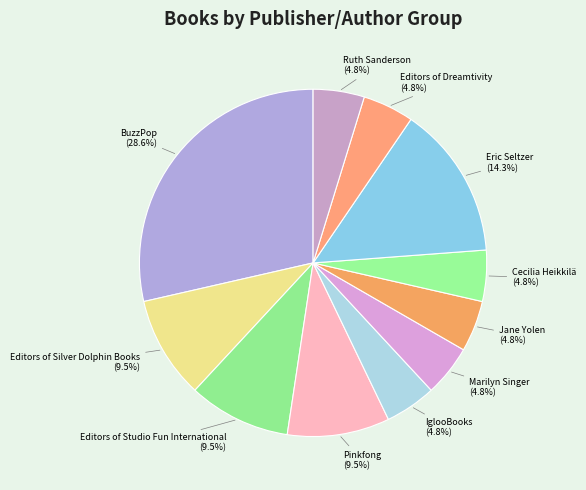

Combined, do Ruth Sanderson and Marilyn Singer account for over 50%?

No